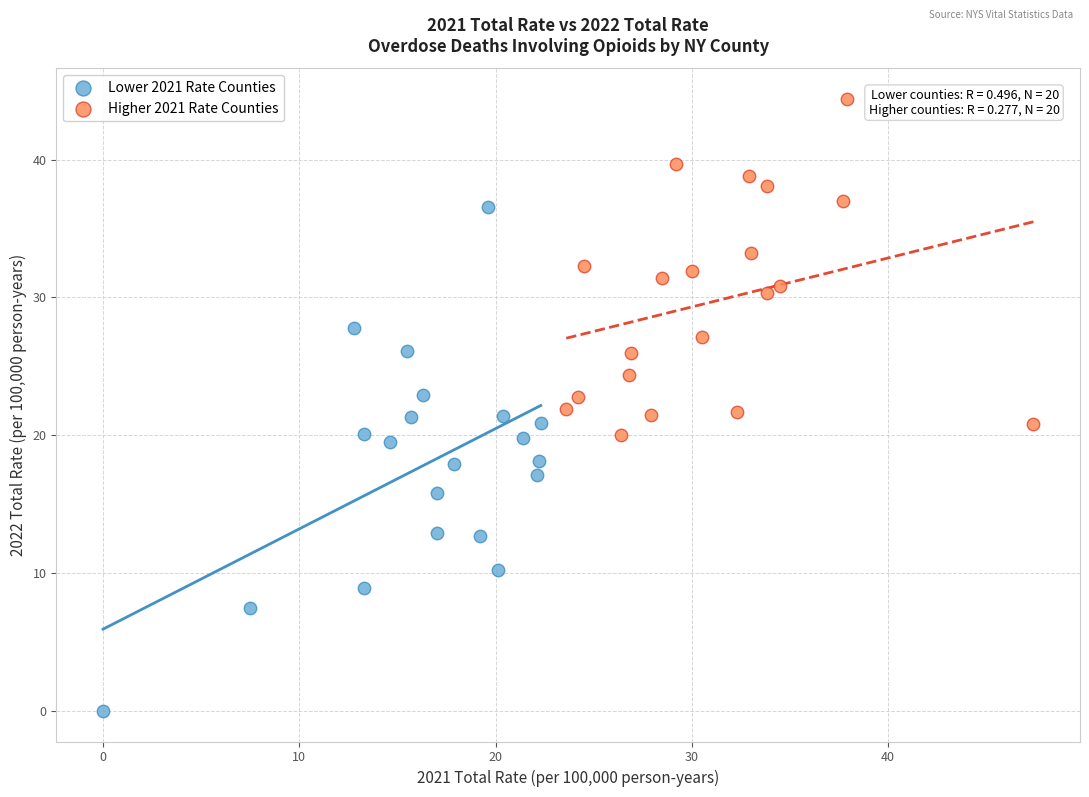

Which series has the widest spread of Y values?

Lower 2021 Rate Counties